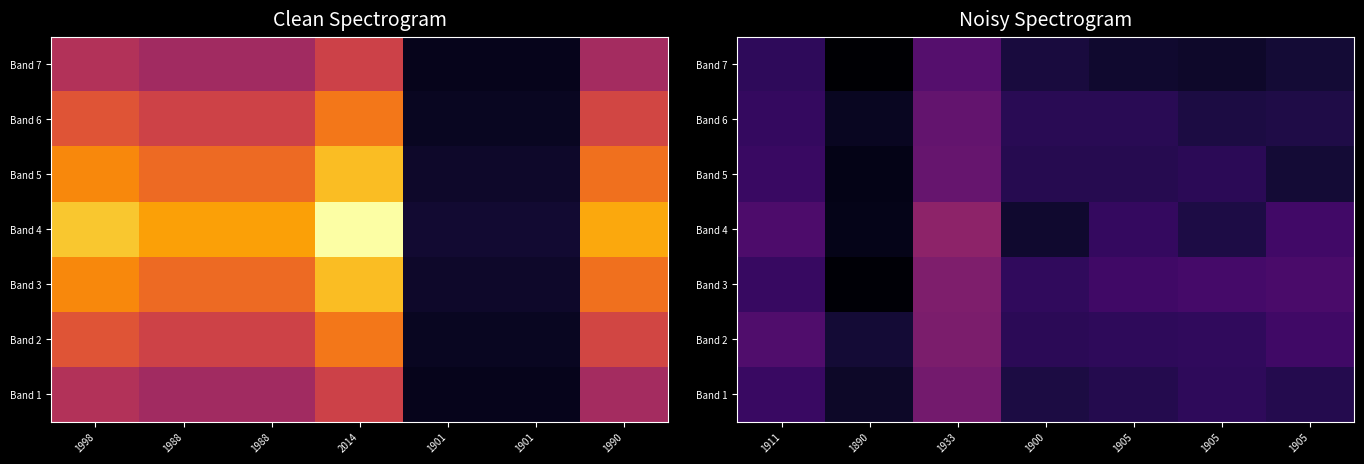

Is the value of Band 1 at 1933 greater than the value of Band 2 at 1933?

No